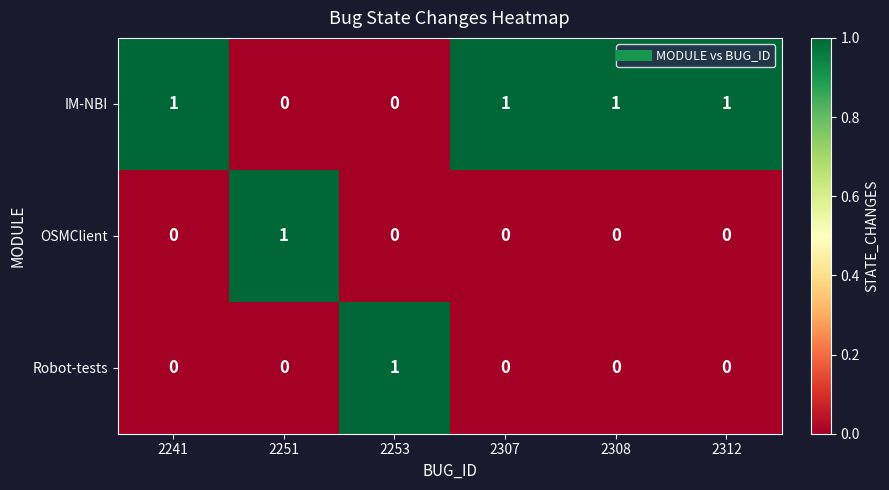

Which series has the largest total across all categories?

IM-NBI